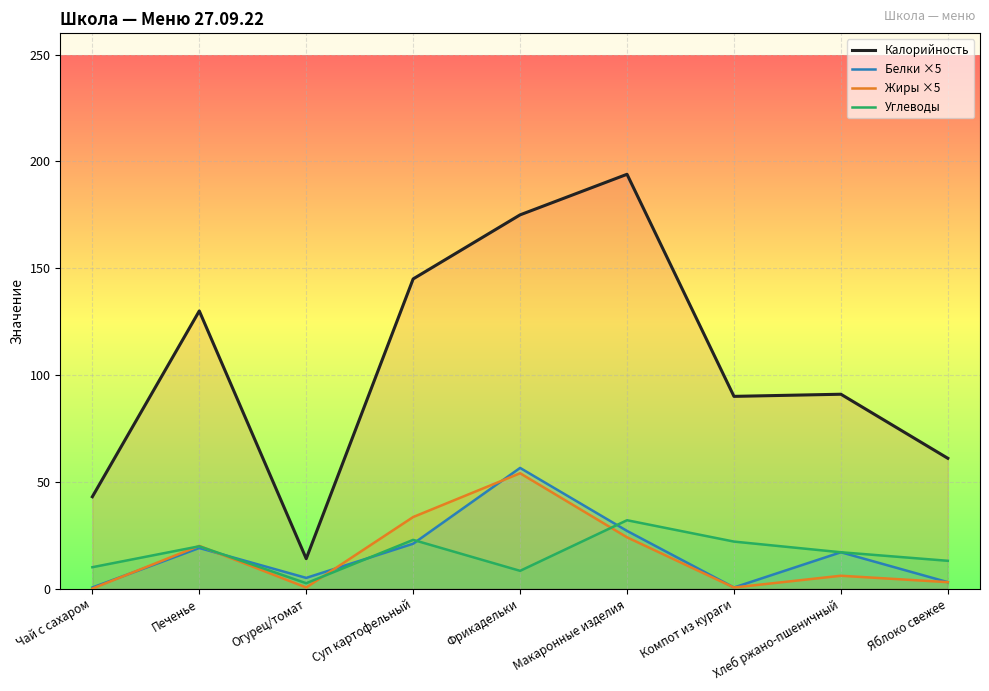

What is the total value across all series at Фрикадельки?

293.8